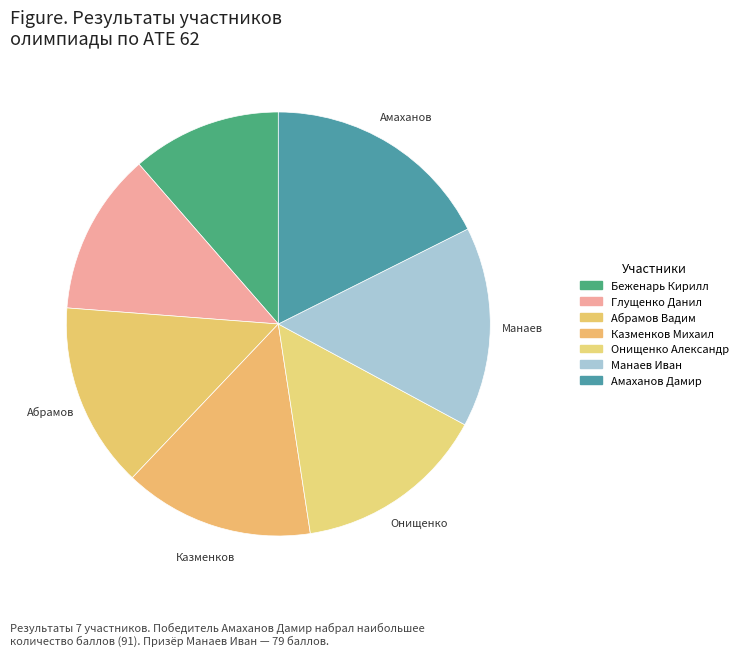

Rank the categories by value from lowest to highest.

Беженарь Кирилл, Глущенко Данил, Абрамов Вадим, Казменков Михаил, Онищенко Александр, Манаев Иван, Амаханов Дамир